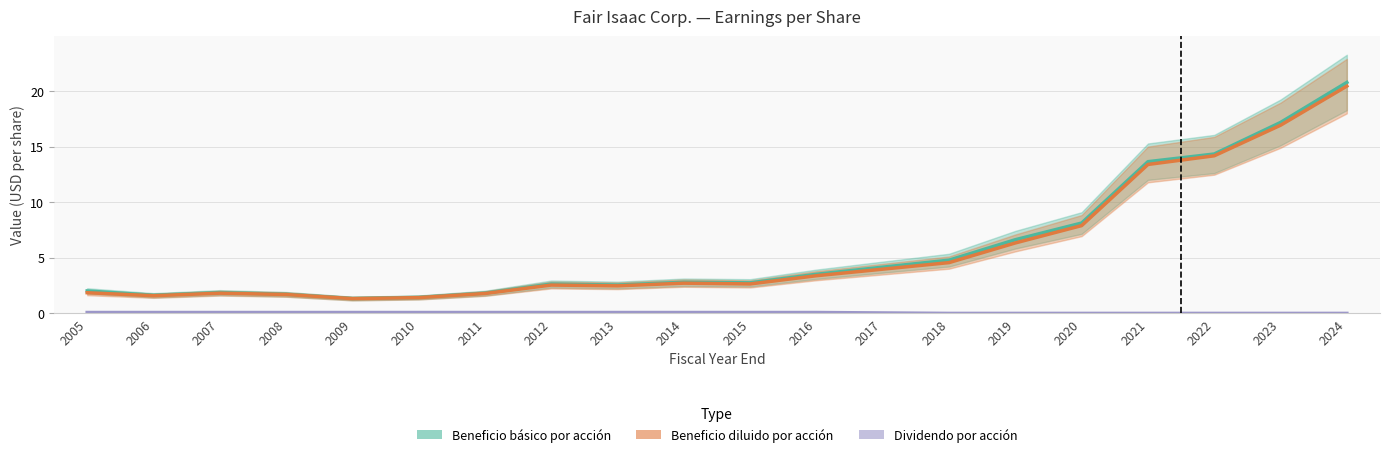

Reading right to left, what are all the values shown in this chart?

Beneficio básico por acción: 20.8	17.2	14.3	13.7	8.1	6.6	4.8	4.2	3.5	2.8	2.8	2.5	2.6	1.8	1.4	1.3	1.7	1.9	1.6	2.0
Beneficio diluido por acción: 20.4	16.9	14.2	13.4	7.9	6.3	4.6	4.0	3.4	2.6	2.7	2.5	2.5	1.8	1.4	1.3	1.7	1.8	1.6	1.9
Dividendo por acción: 0.0	0.0	0.0	0.0	0.0	0.0	0.0	0.0	0.1	0.1	0.1	0.1	0.1	0.1	0.1	0.1	0.1	0.1	0.1	0.1